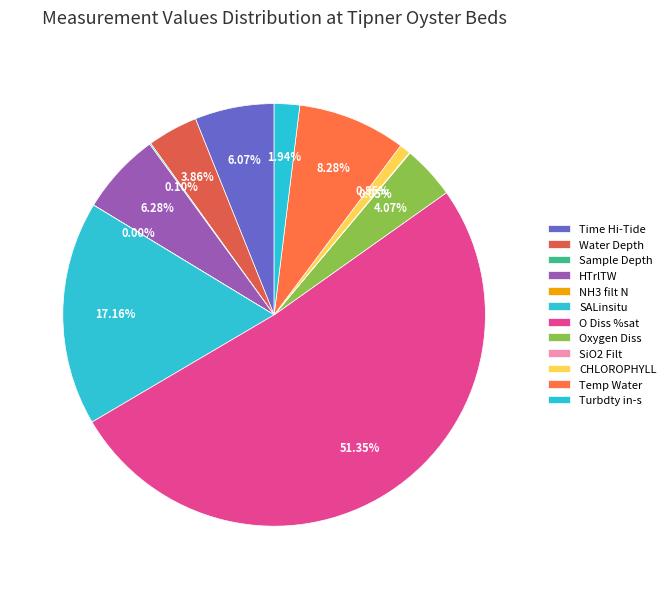

Between HTrlTW and Oxygen Diss, which is larger?

HTrlTW